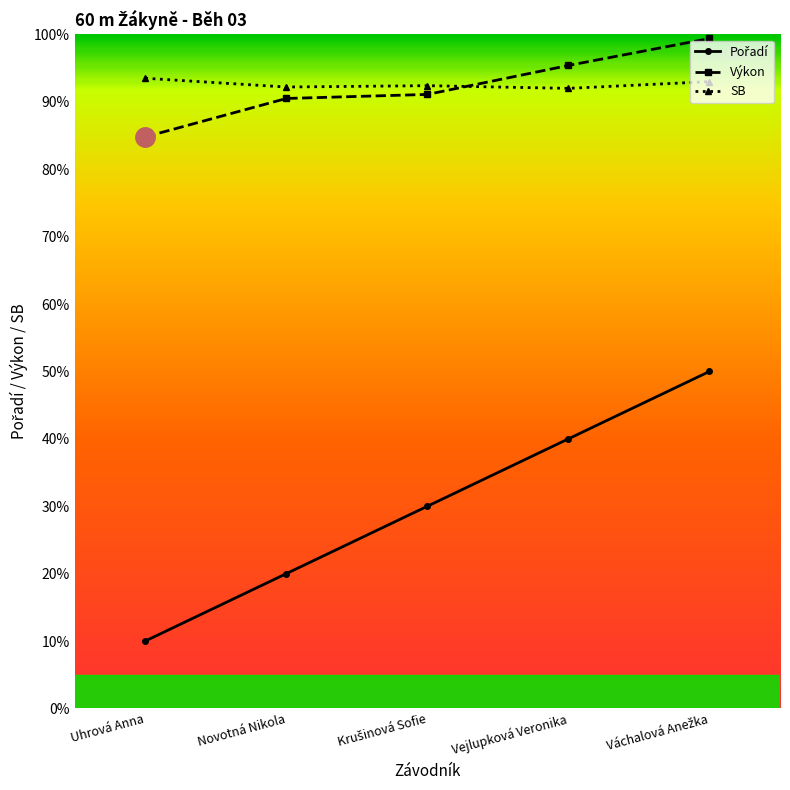

Which category has the lowest value across all series?

Uhrová Anna